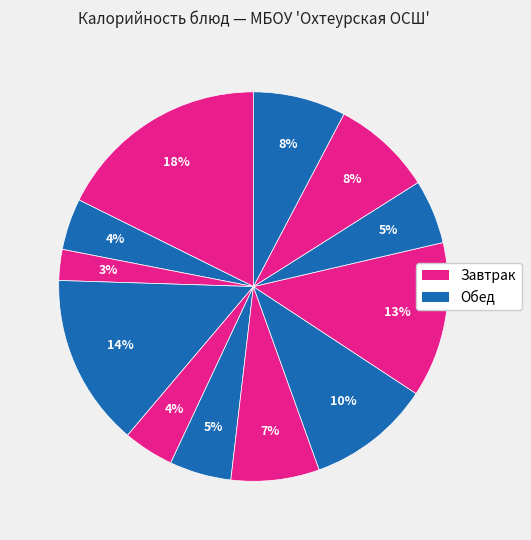

To the nearest percent, what is the average slice percentage?

8%